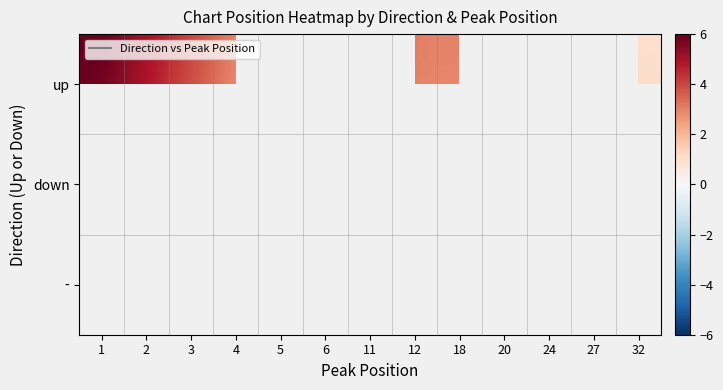

Is the value of - at 5 greater than the value of down at 1?

No